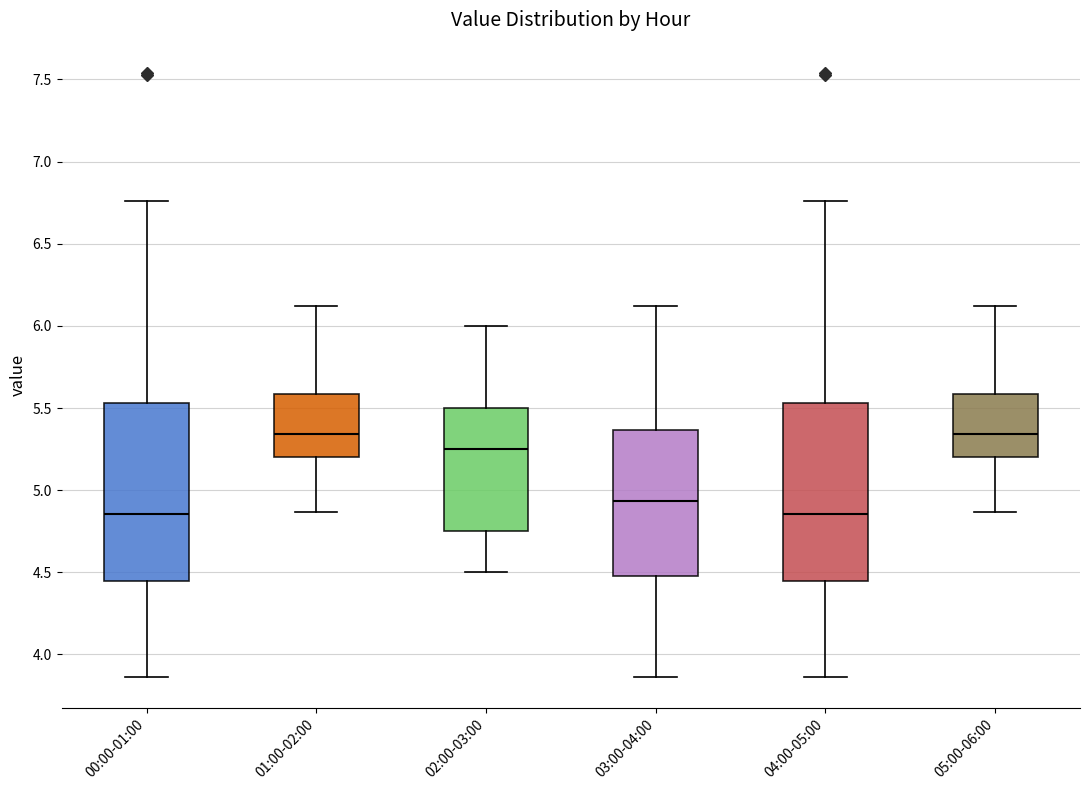

Where does the upper whisker of the box for 03:00-04:00 end on the y-axis? The values are not printed on the chart, so give them approximately, as read against the axis.

6.10